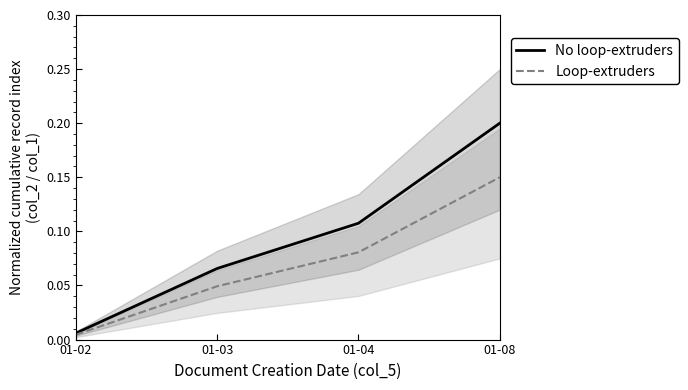

What is the maximum value shown in the chart?

0.2